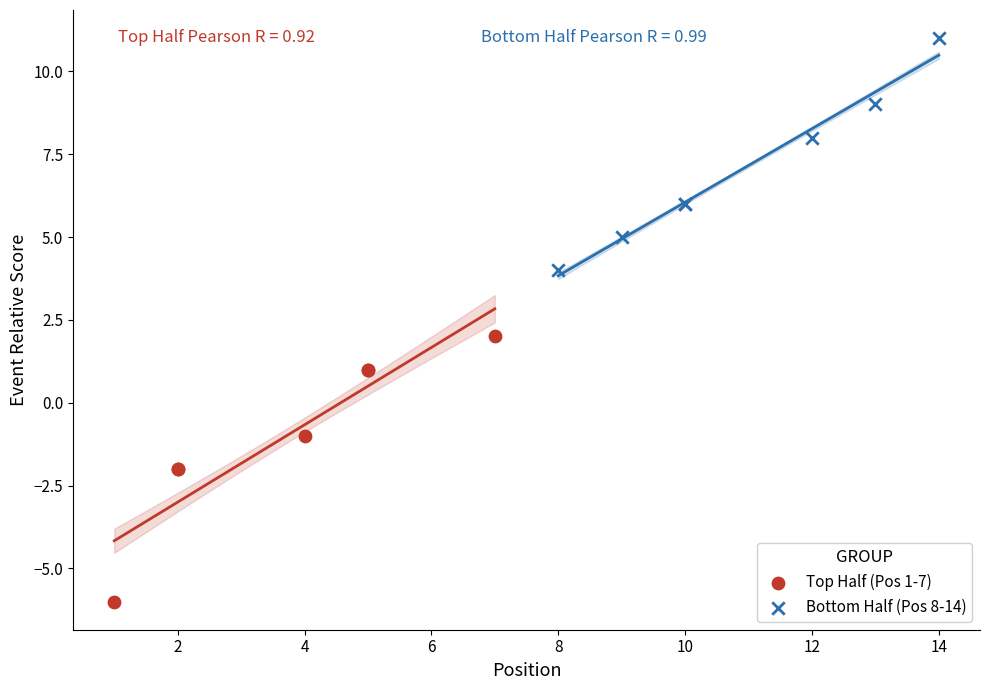

Which series reaches the maximum Y coordinate?

Bottom Half (Pos 8-14)